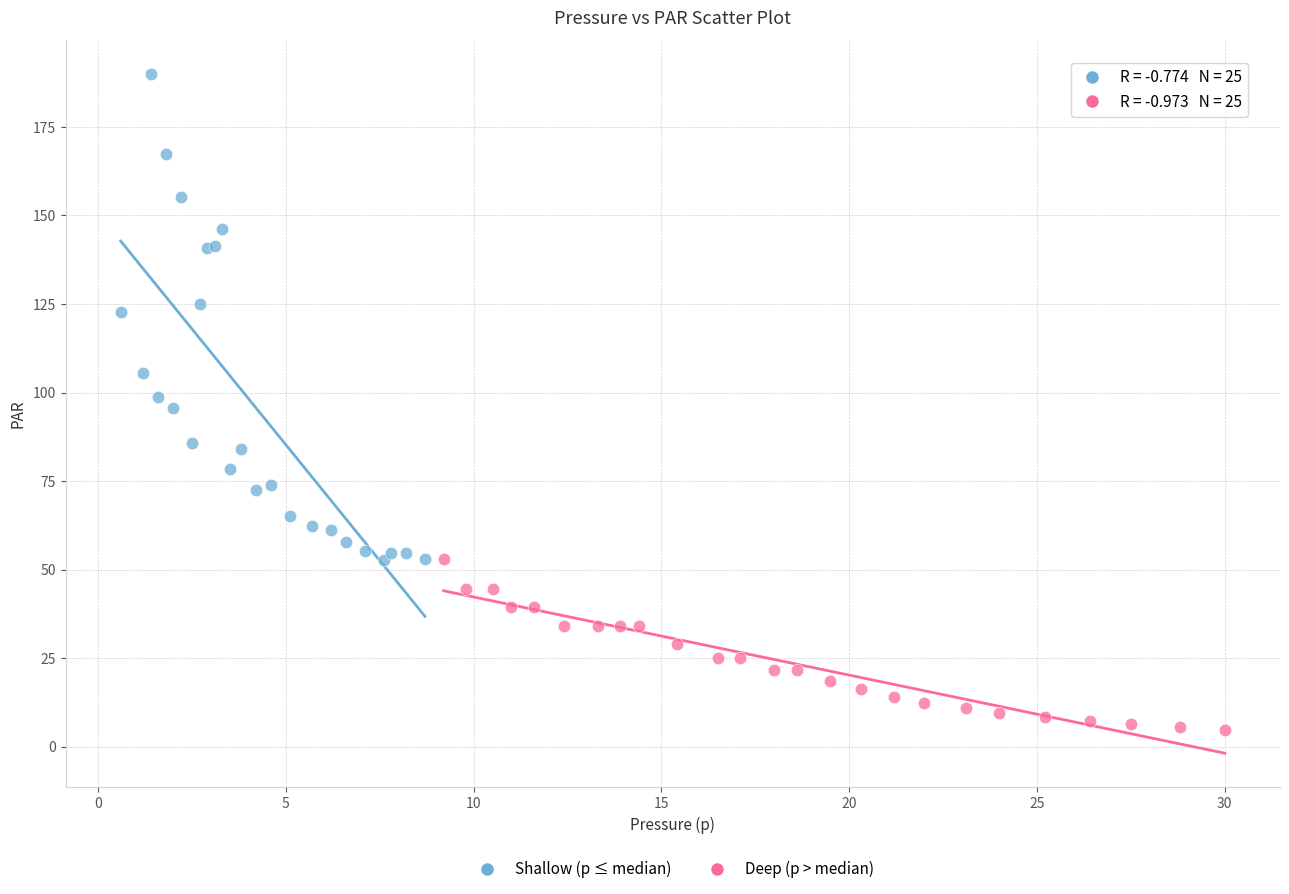

Which series has the widest spread of Y values?

Shallow (p ≤ median)